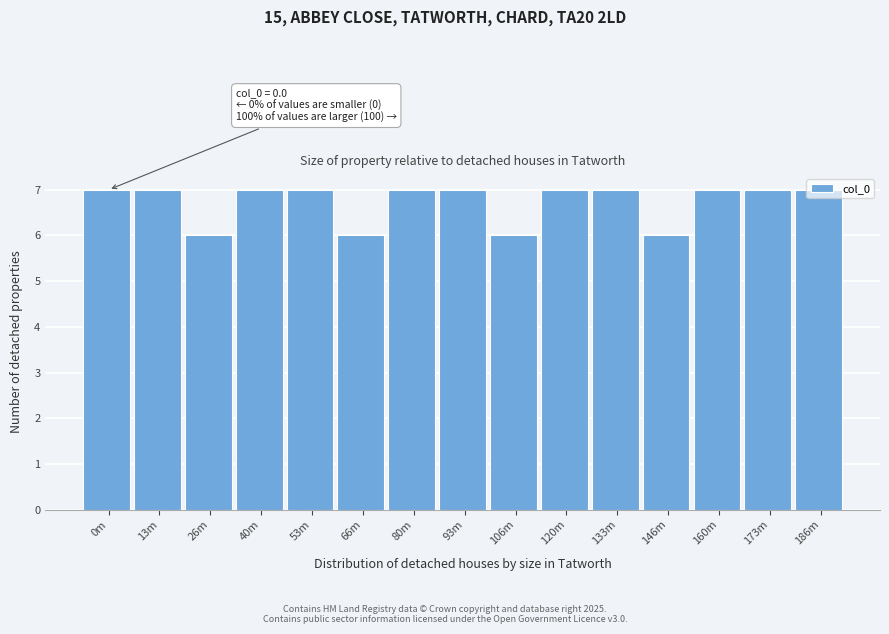

What is the ratio of the value at 26m to the value at 0m?

0.9